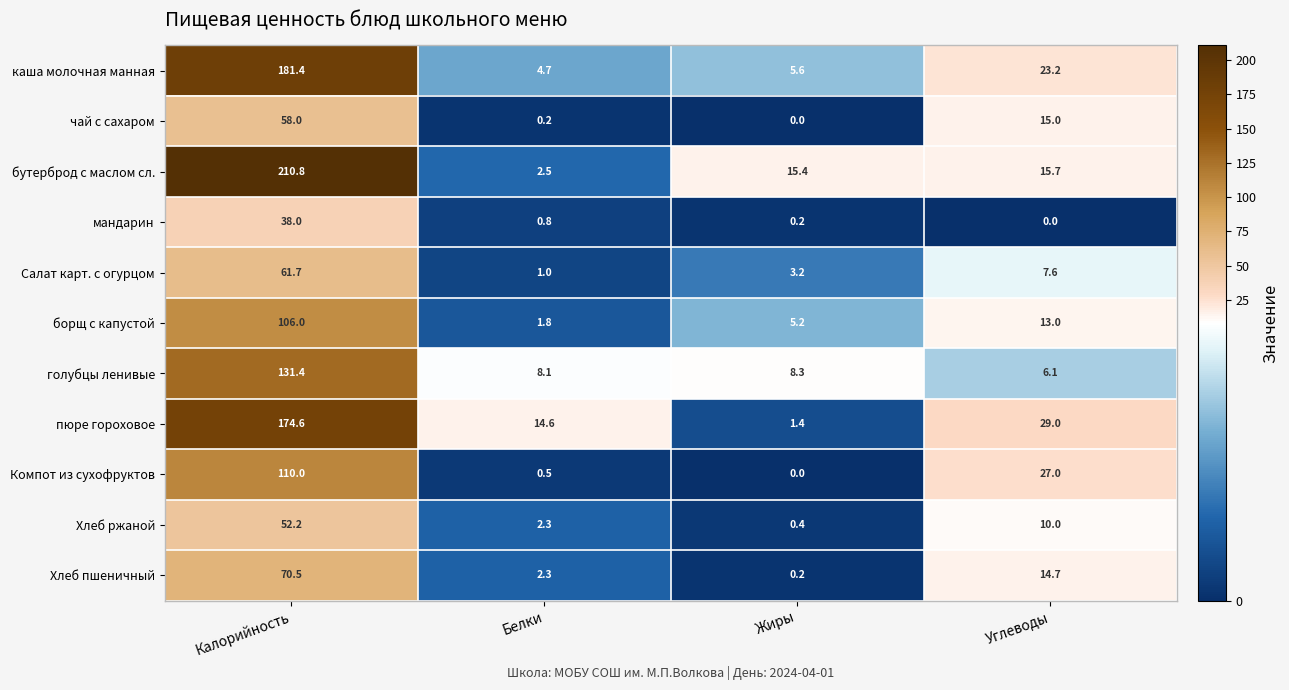

Is it true that чай с сахаром equals 58.0 at Калорийность?

True